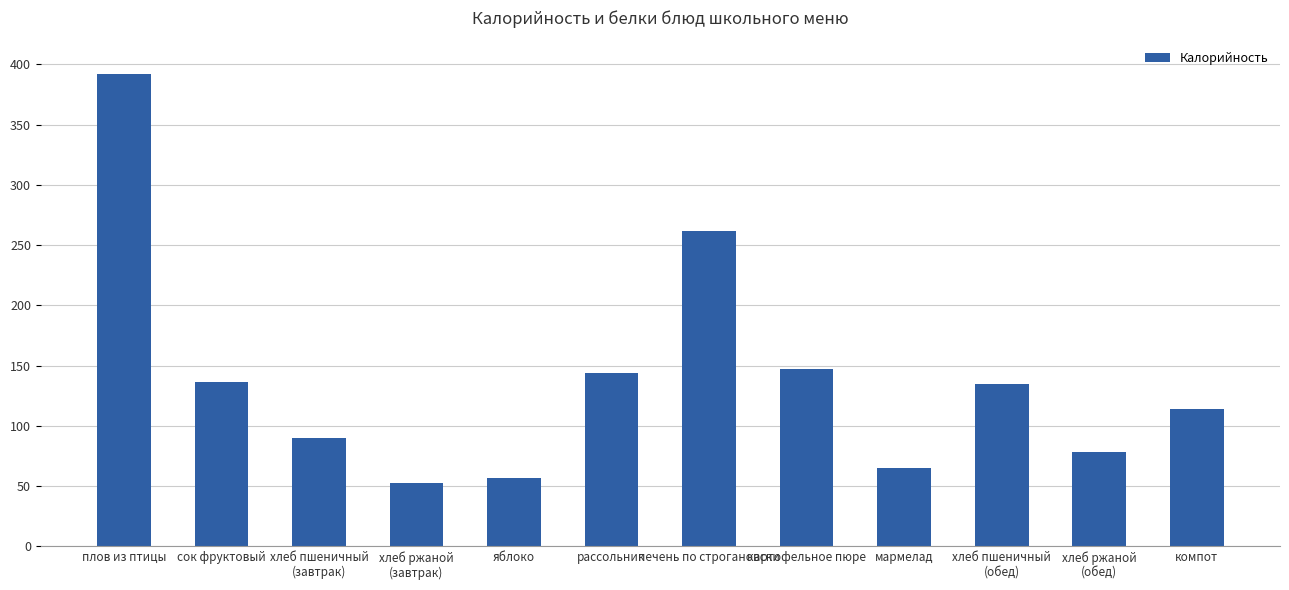

What is the difference between the maximum and second lowest values?

336.1